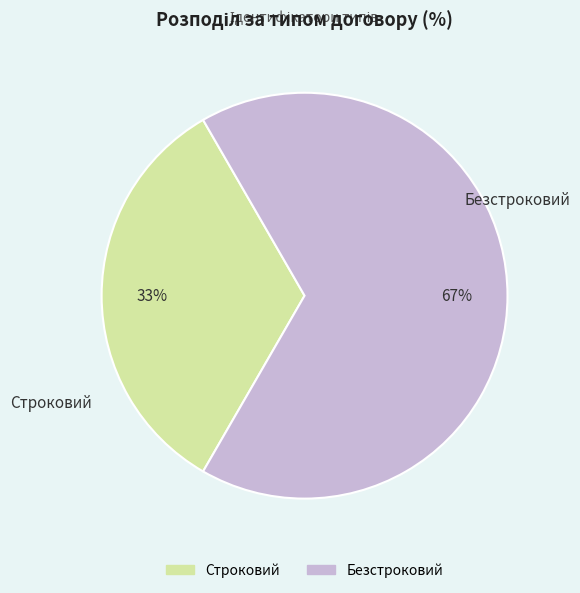

Which category has the smallest portion of the pie?

Строковий